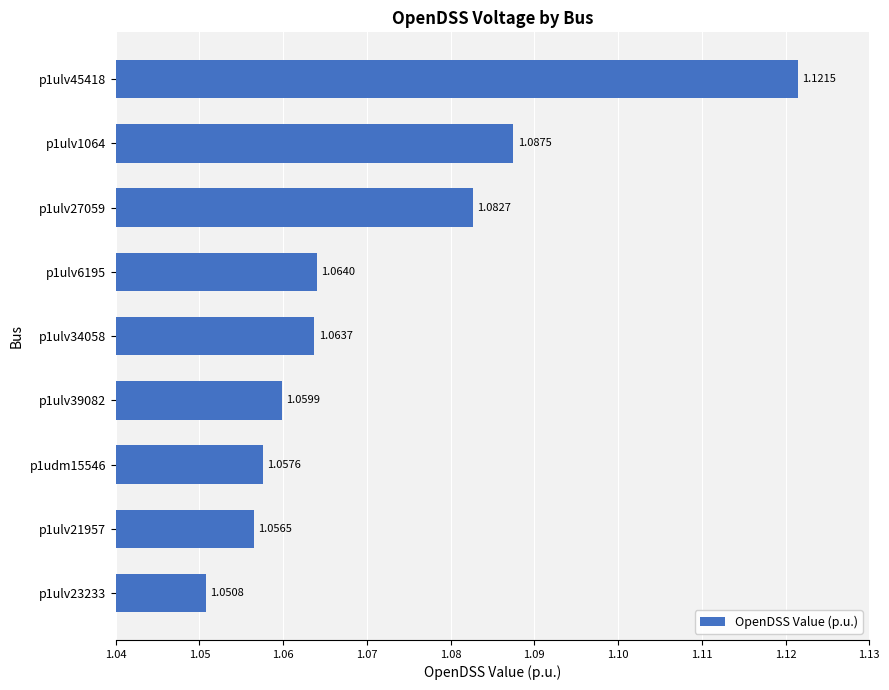

Approximately how many times larger is the value at p1ulv39082 compared to p1ulv23233?

1.0